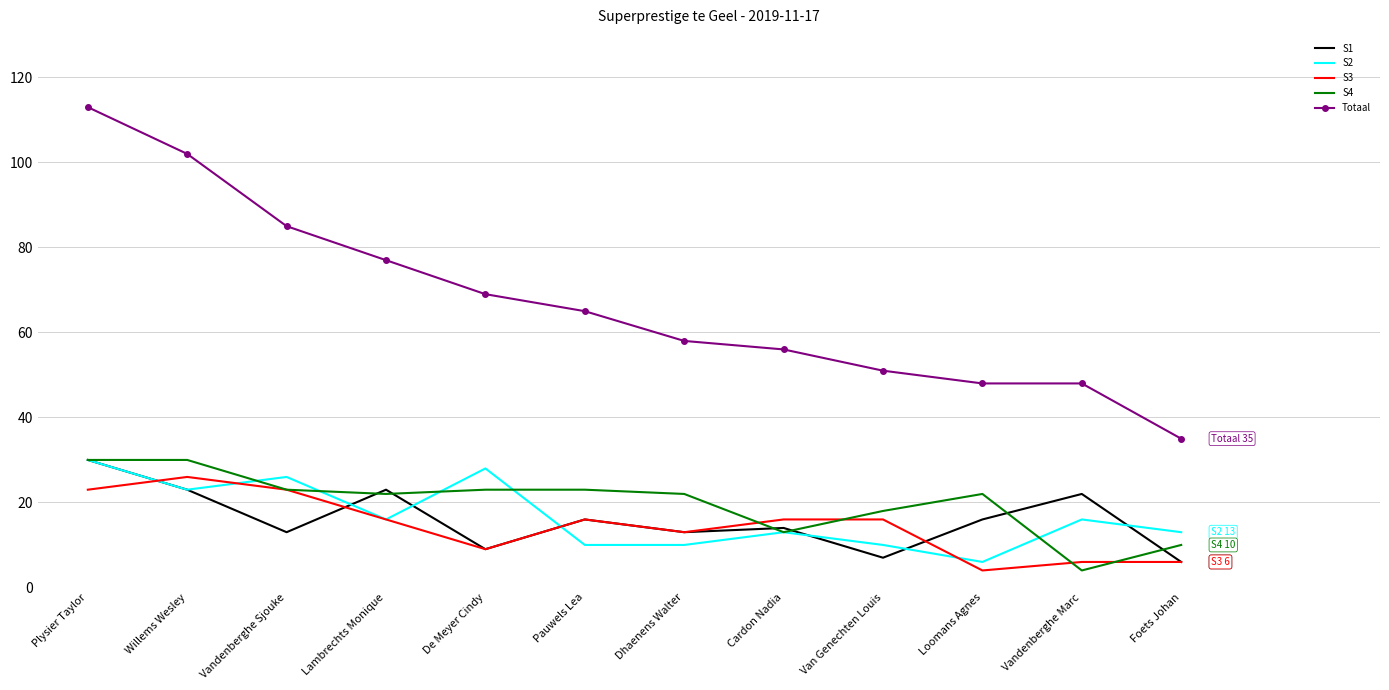

What position from the left is Lambrechts Monique?

4